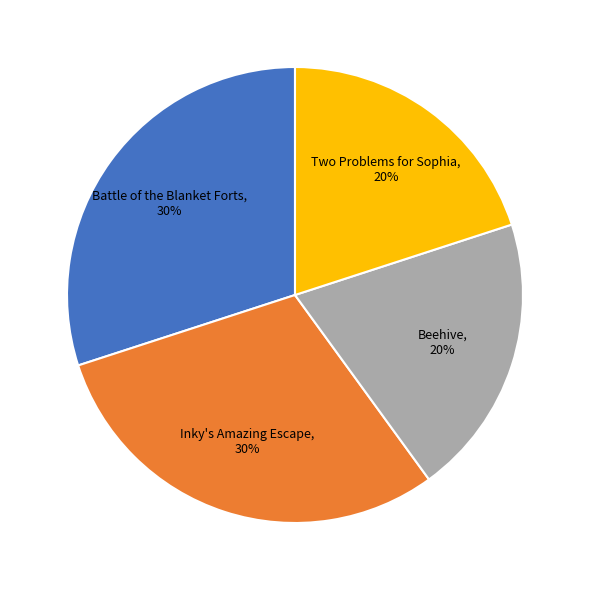

To the nearest percent, what is the difference between the largest and smallest slice percentages?

10%